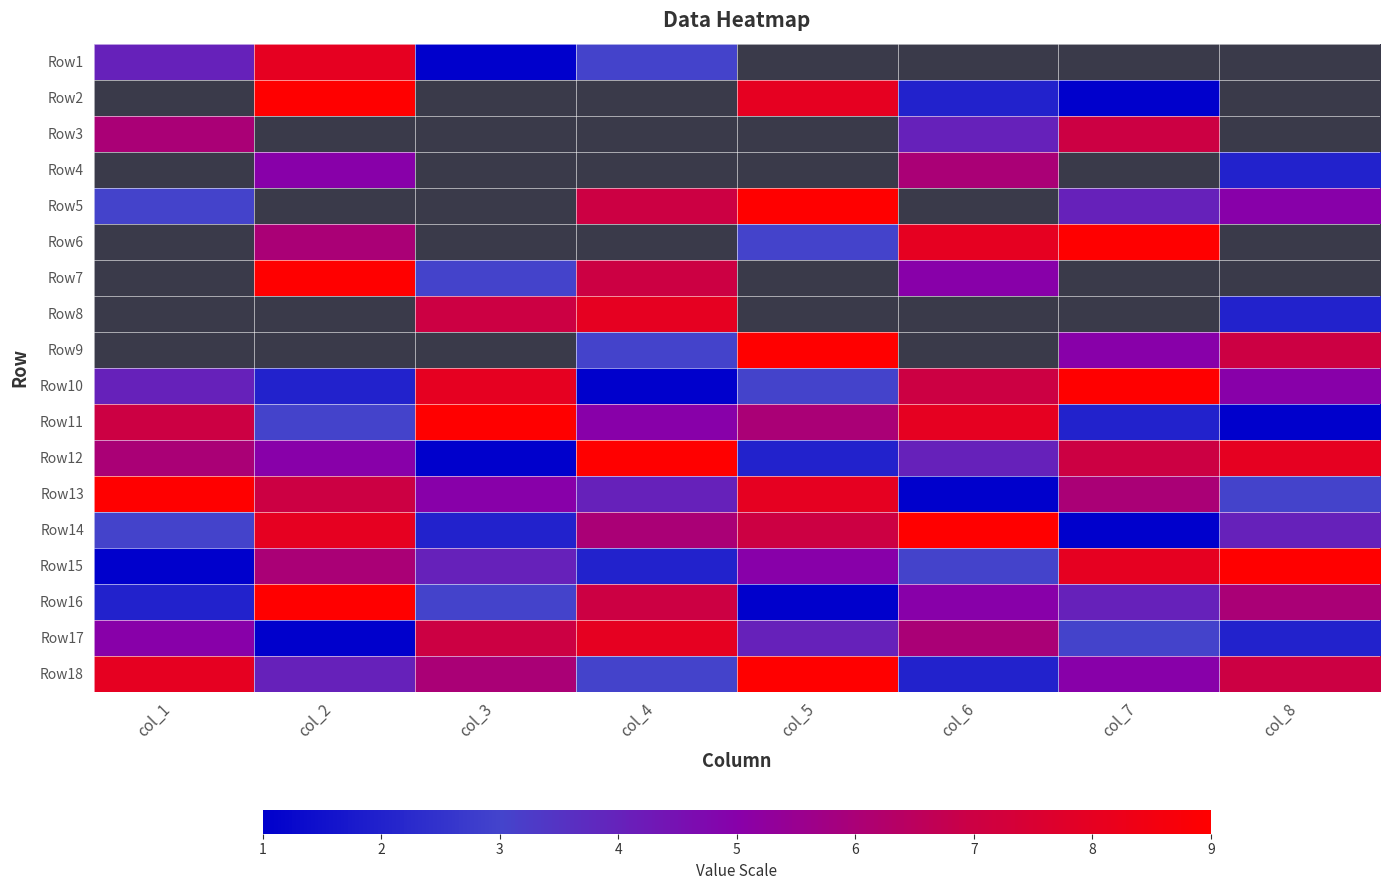

At which label is Row13 closest to 5?

col_3